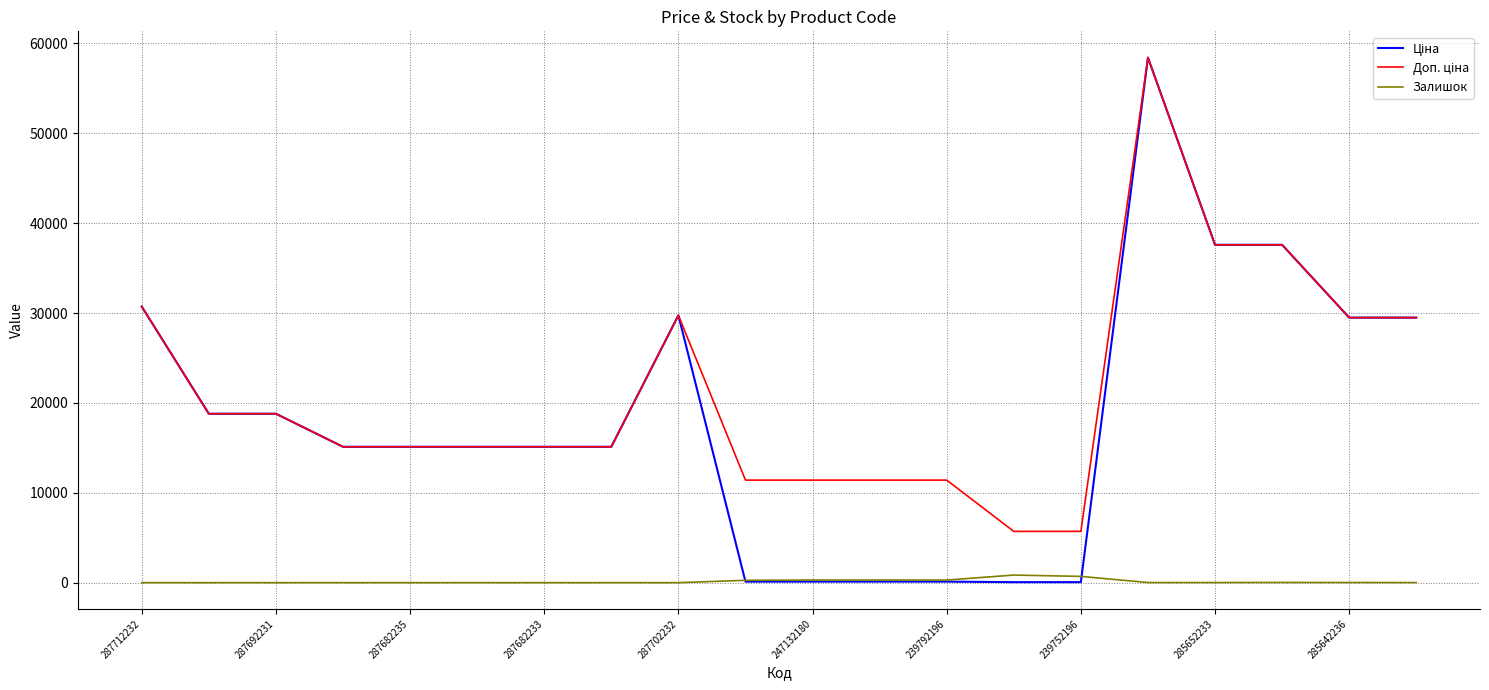

What is the greatest value displayed?

58426.5